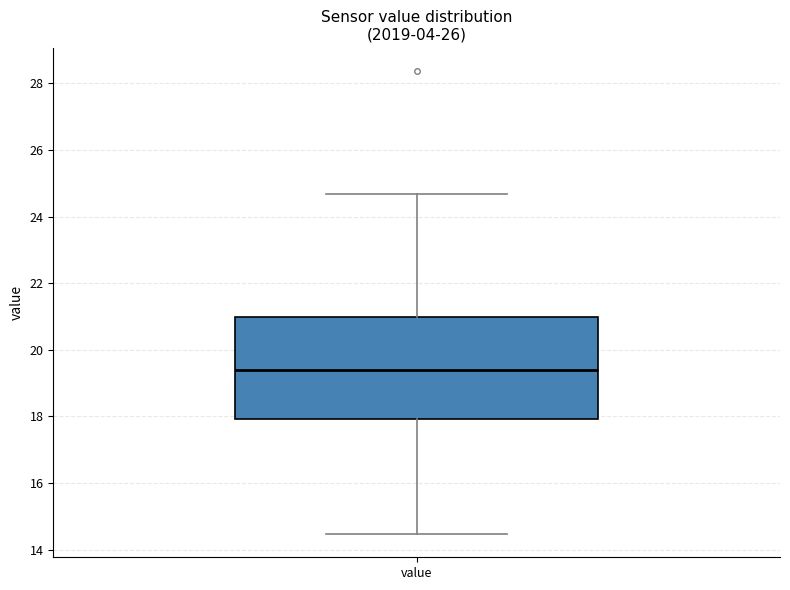

Transcribe this box plot: give where the median line is, the range the box spans, and where the two whiskers end, as read against the y-axis. The values are not printed on the chart, so give them approximately, as read against the axis.

median 19.4, box 18.0 to 21.0, whiskers 14.4 to 24.6